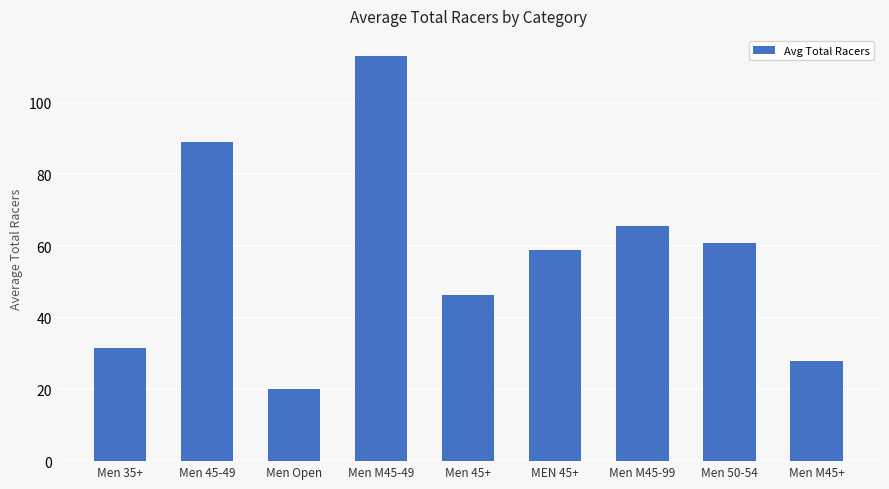

Reading left to right, what are all the values shown in this chart?

31.7	89.0	20.0	113.0	46.3	59.0	65.5	61.0	28.0